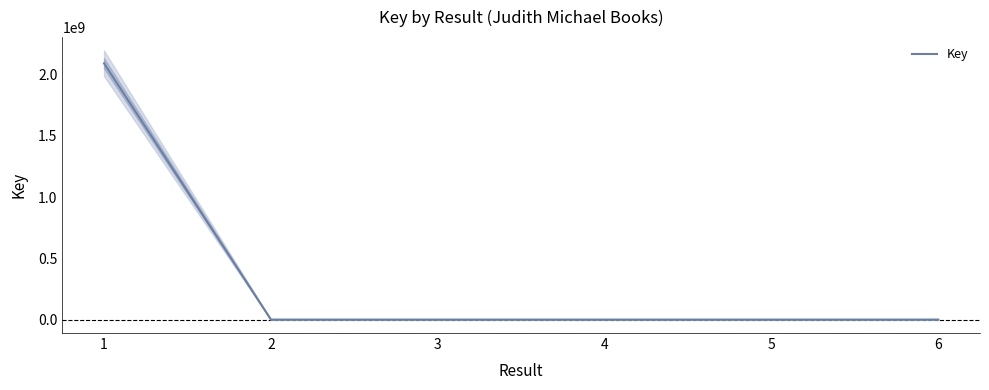

Count the number of categories in the chart.

6